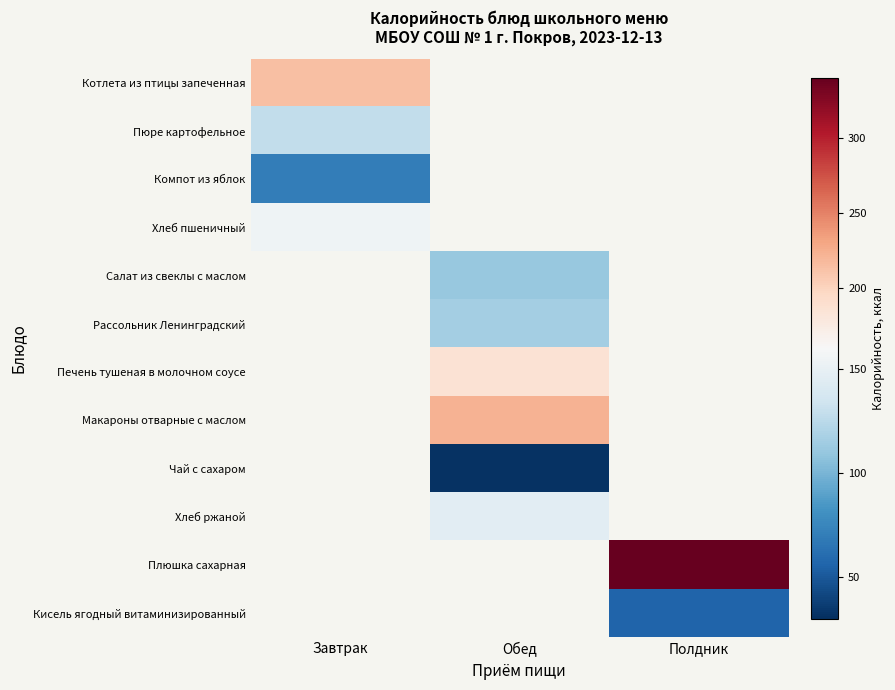

At which category does the chart reach its peak across all series?

Полдник